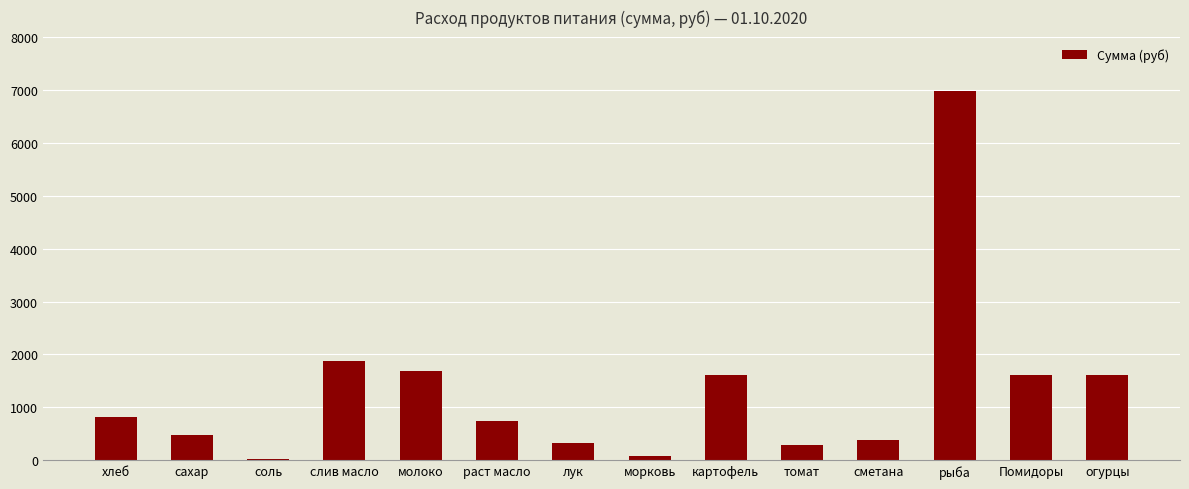

What is the maximum value shown in the chart?

6981.0